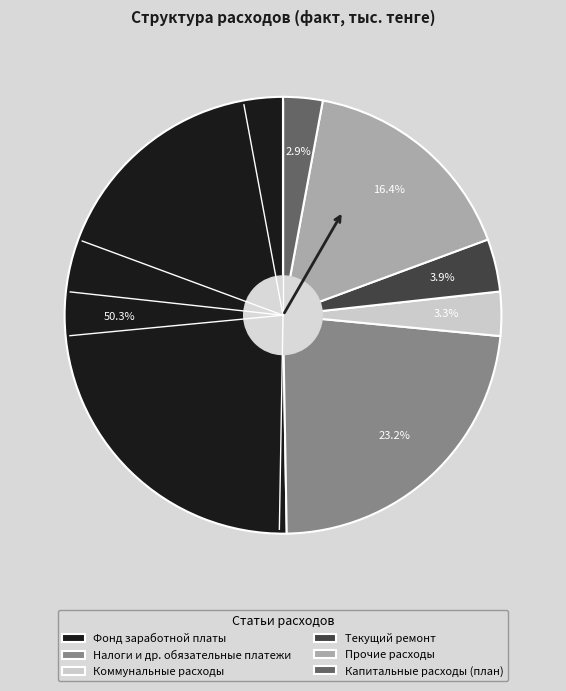

What percentage do Прочие расходы and Текущий ремонт together represent?

20.3%